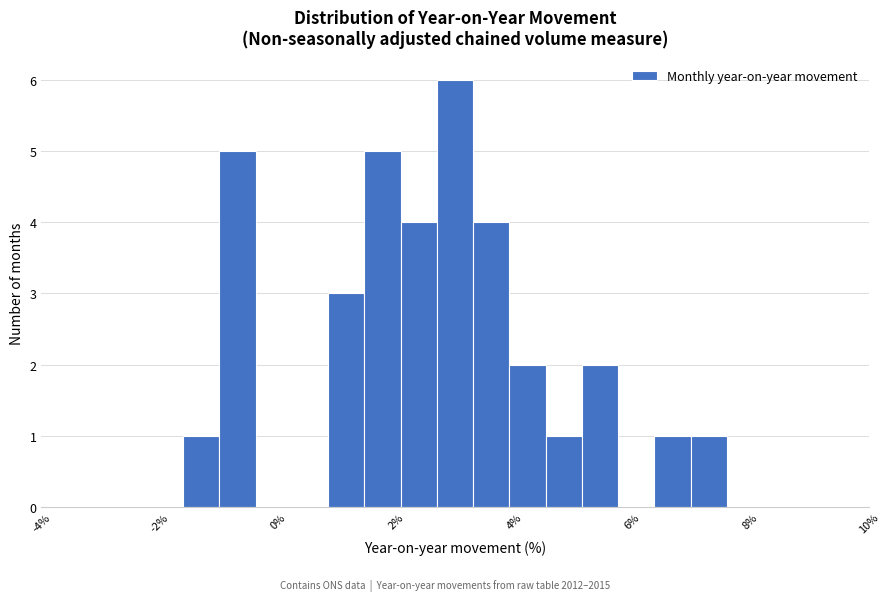

Read against the x-axis, roughly where is the centre of the tallest bar?

3.0